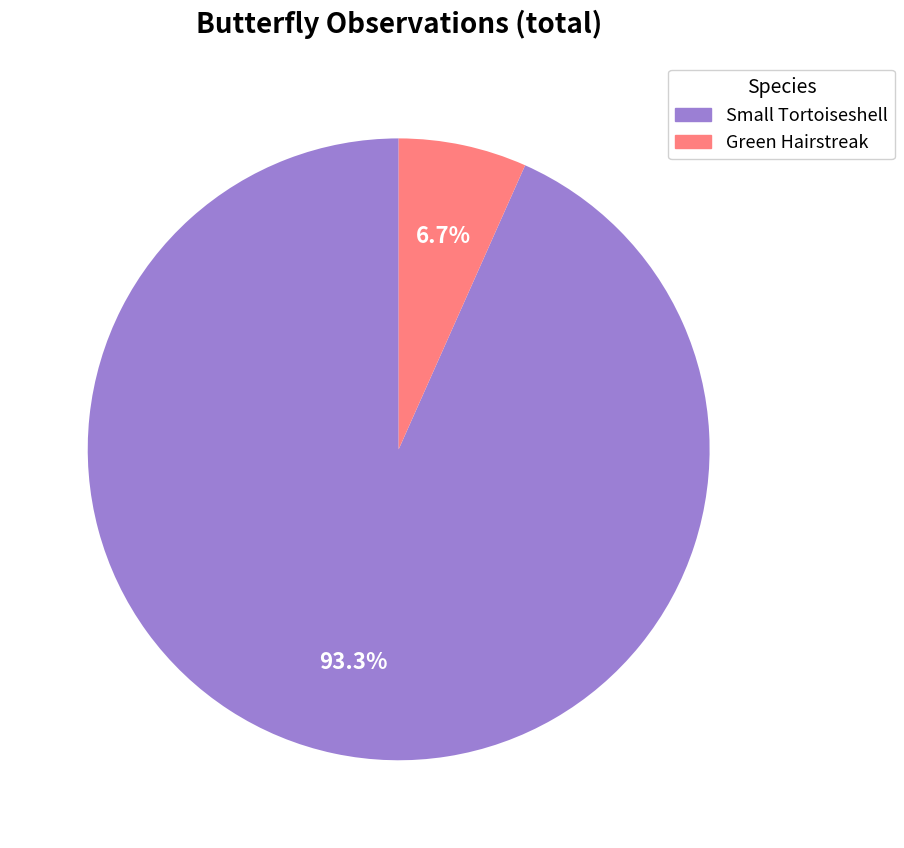

True or false: Green Hairstreak accounts for 7% of the total.

True